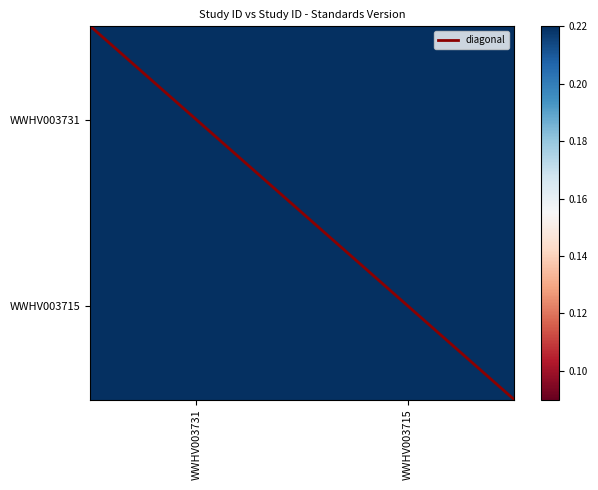

What is the greatest value displayed?

1.5